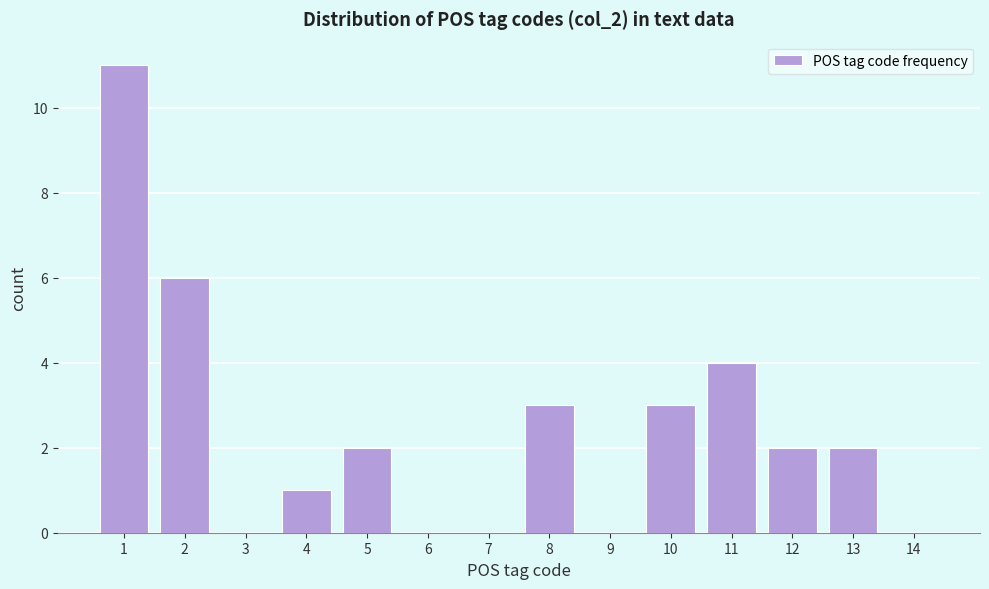

Reading left to right, list every bar in this chart as the range it spans on the x-axis followed by its height. The values are not printed on the chart, so give them approximately, as read against the axis.

0.5 to 1.5: 11
1.5 to 2.5: 6
2.5 to 3.5: 0
3.5 to 4.5: 1
4.5 to 5.5: 2
5.5 to 6.5: 0
6.5 to 7.5: 0
7.5 to 8.5: 3
8.5 to 9.5: 0
9.5 to 10.5: 3
10.5 to 11.5: 4
11.5 to 12.5: 2
12.5 to 13.5: 2
13.5 to 14.5: 0